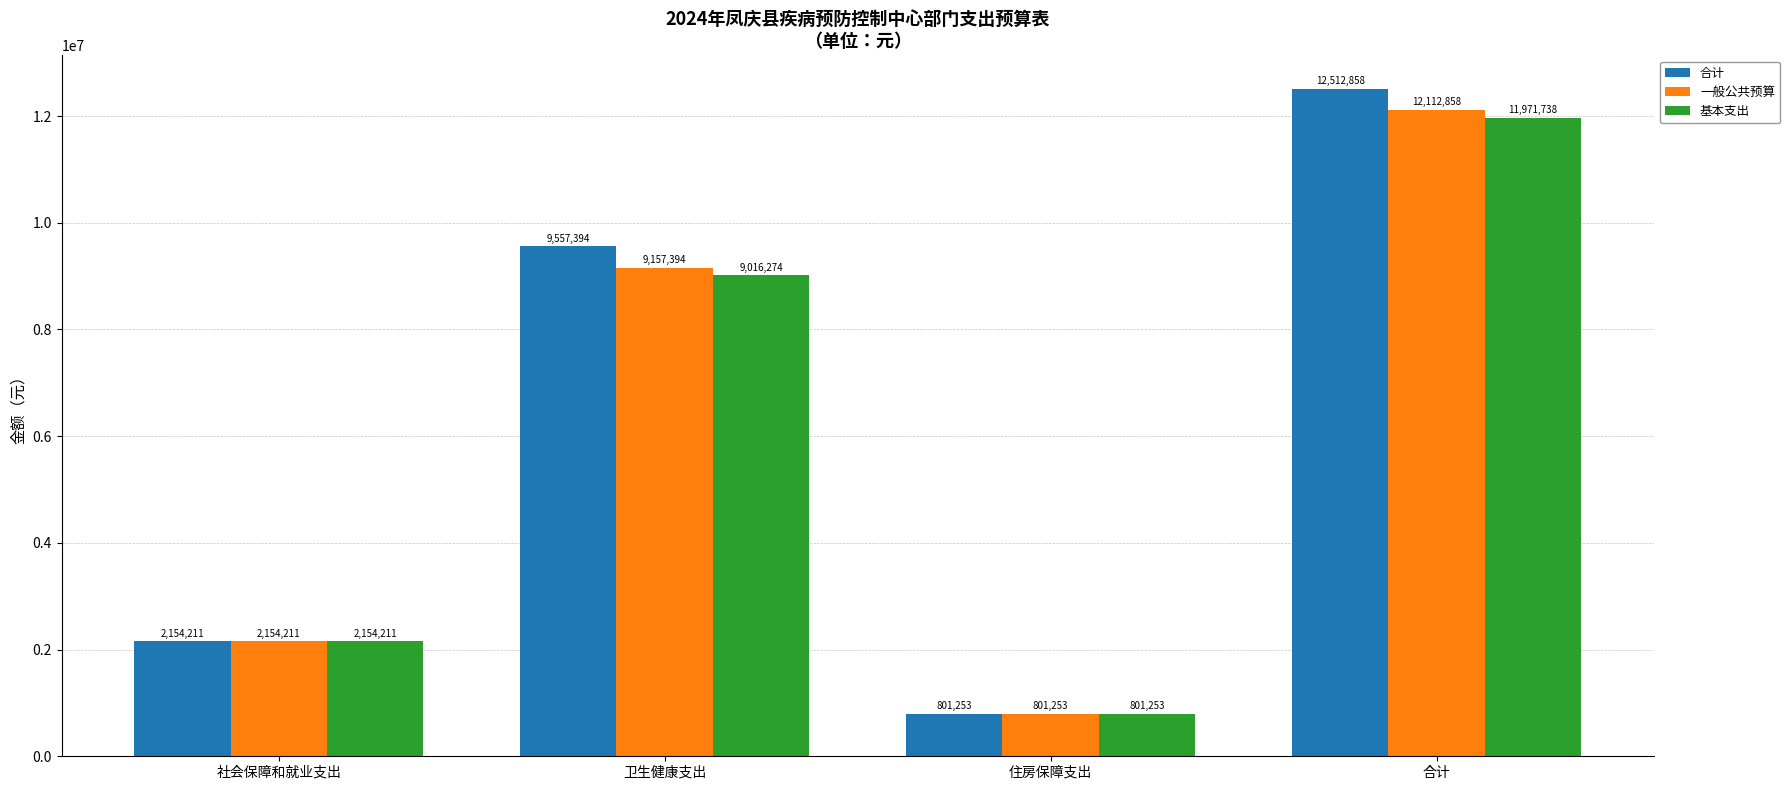

Which series changed the most between 卫生健康支出 and 住房保障支出?

合计